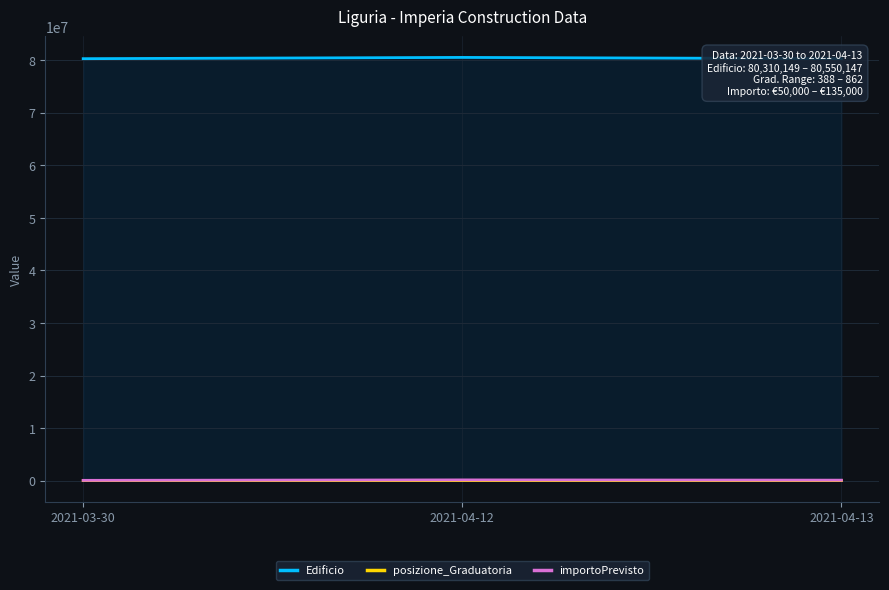

What is the approximate value of posizione_Graduatoria at 2021-04-12?

862